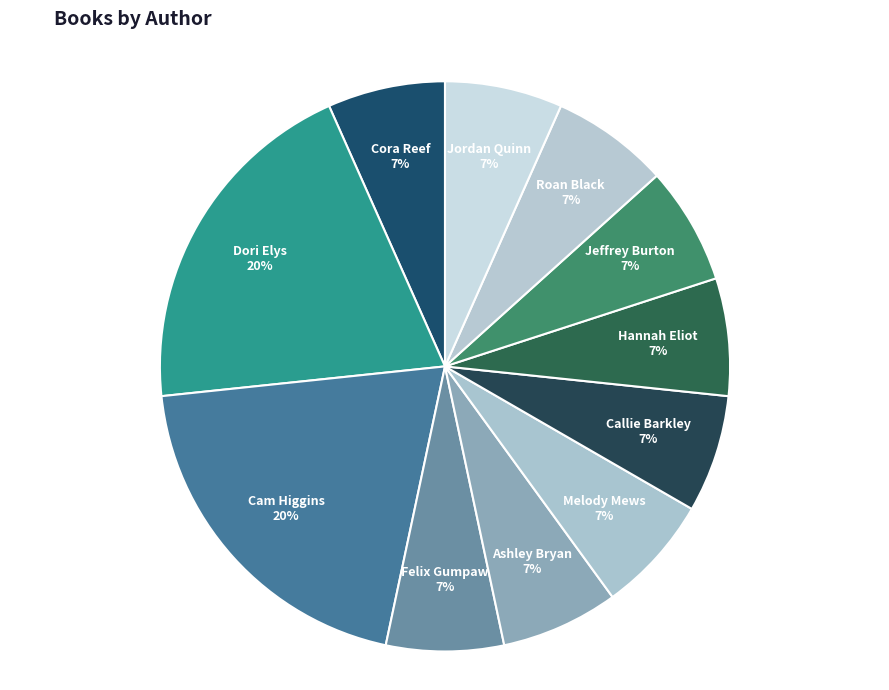

Combined, do Felix Gumpaw and Dori Elys account for over 50%?

No